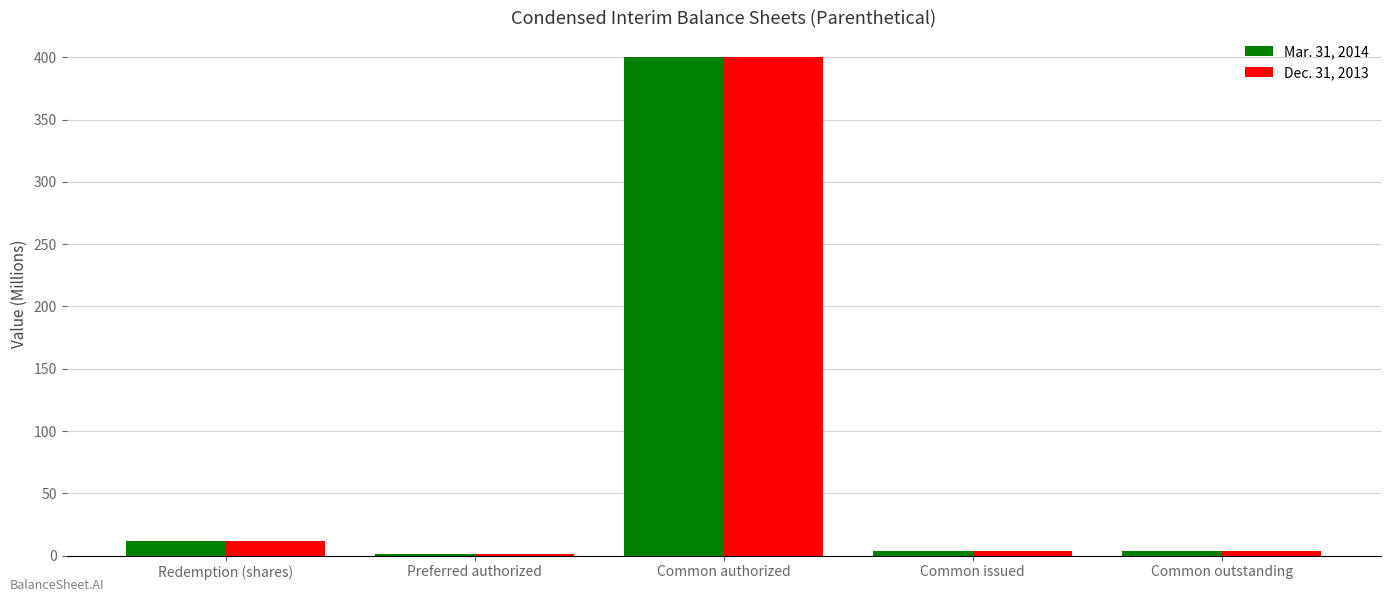

What is the total value across all series at Common outstanding?

8.0